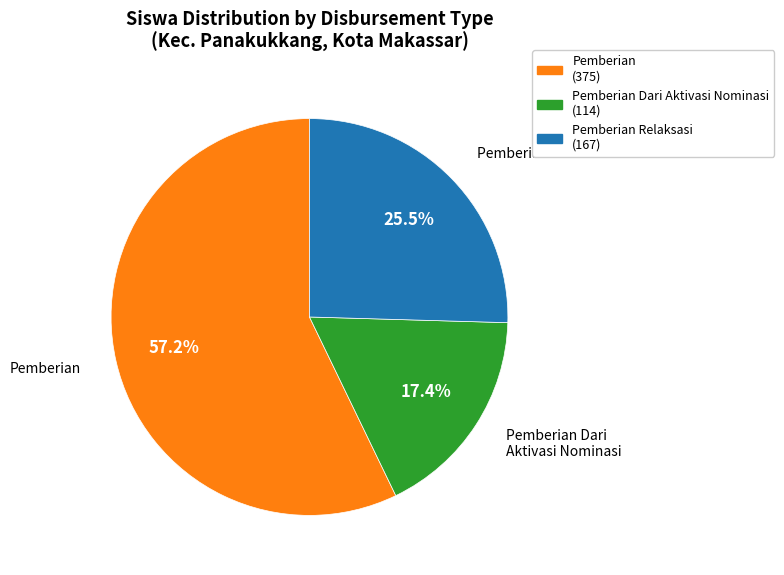

Does any single category account for the majority?

Yes